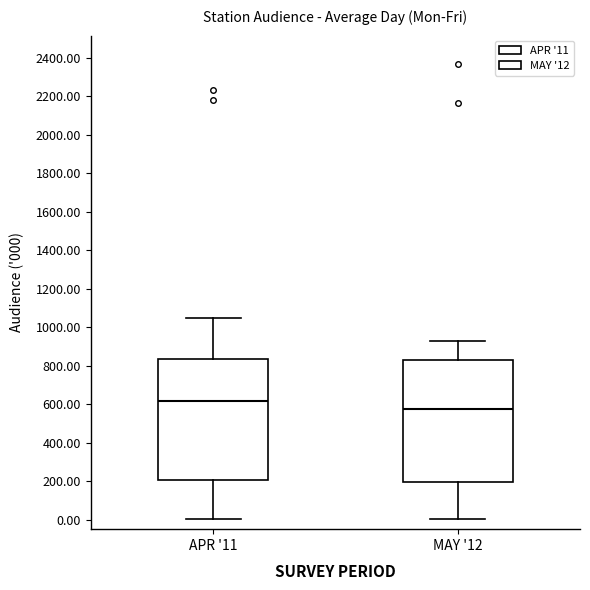

Reading left to right, transcribe this box plot: for each box, give where its median line is, the range the box spans, and where its two whiskers end, as read against the y-axis. The values are not printed on the chart, so give them approximately, as read against the axis.

APR '11: median 620, box 200 to 840, whiskers 0 to 1040
MAY '12: median 580, box 200 to 820, whiskers 0 to 920